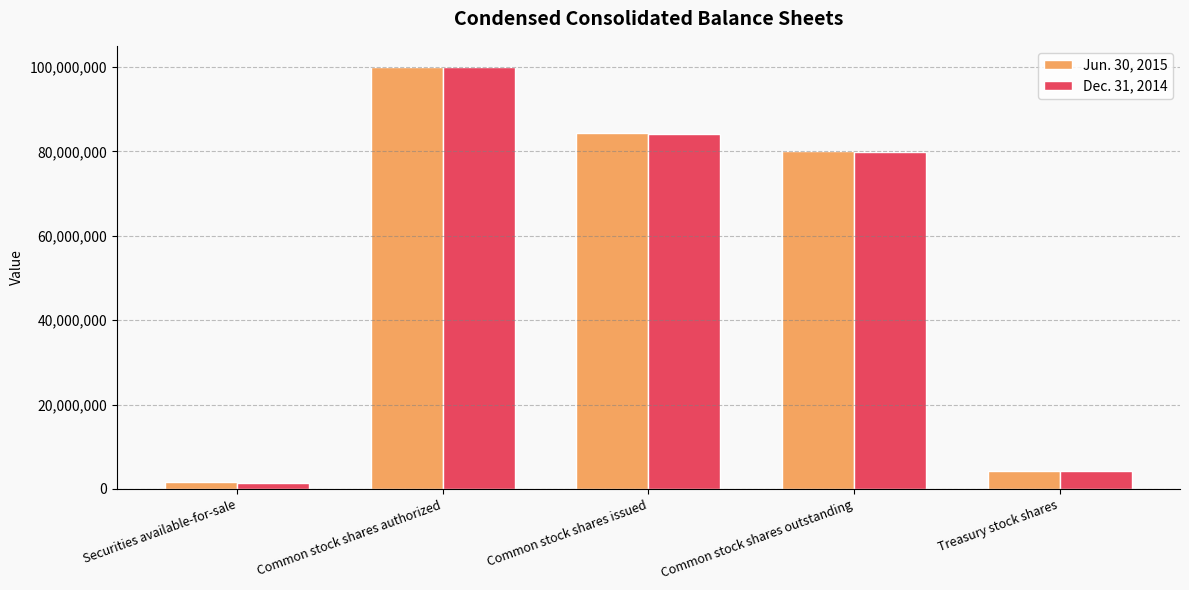

What is the difference between the maximum and minimum values in the Dec. 31, 2014 series?

98675592